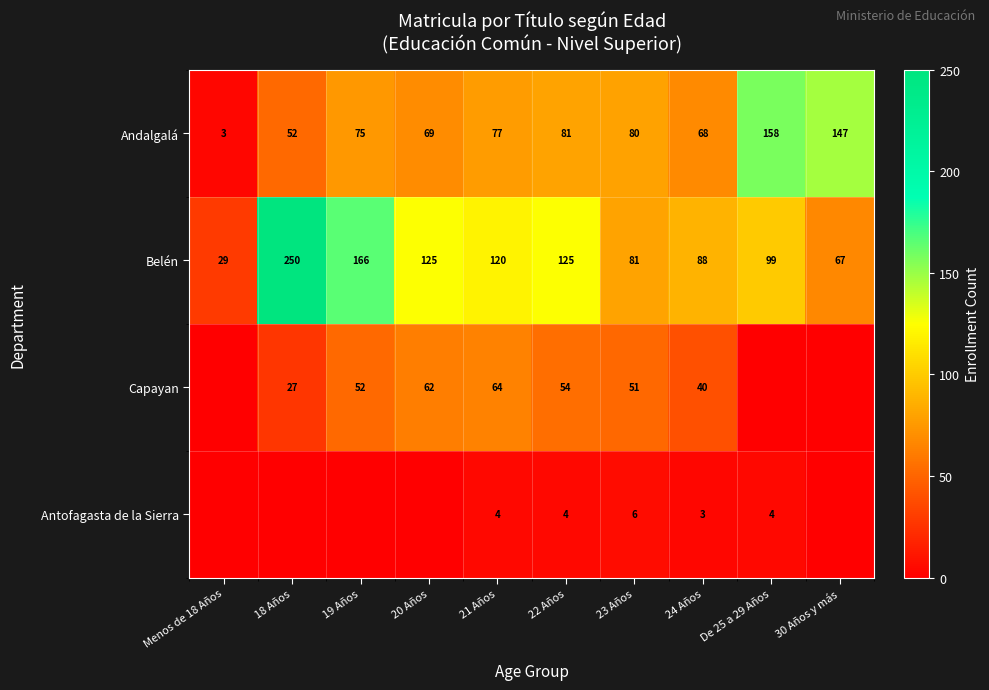

What is the total value across all series at Menos de 18 Años?

32